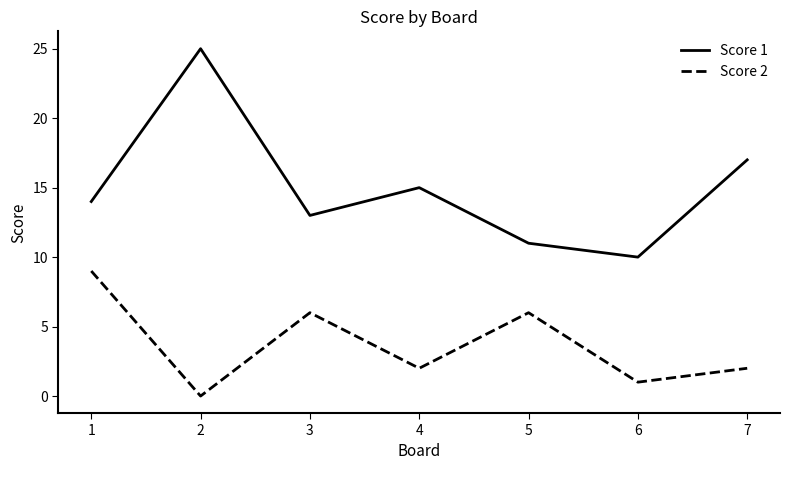

In Score 2, how many points are lower than both neighbors (excluding endpoints)?

3